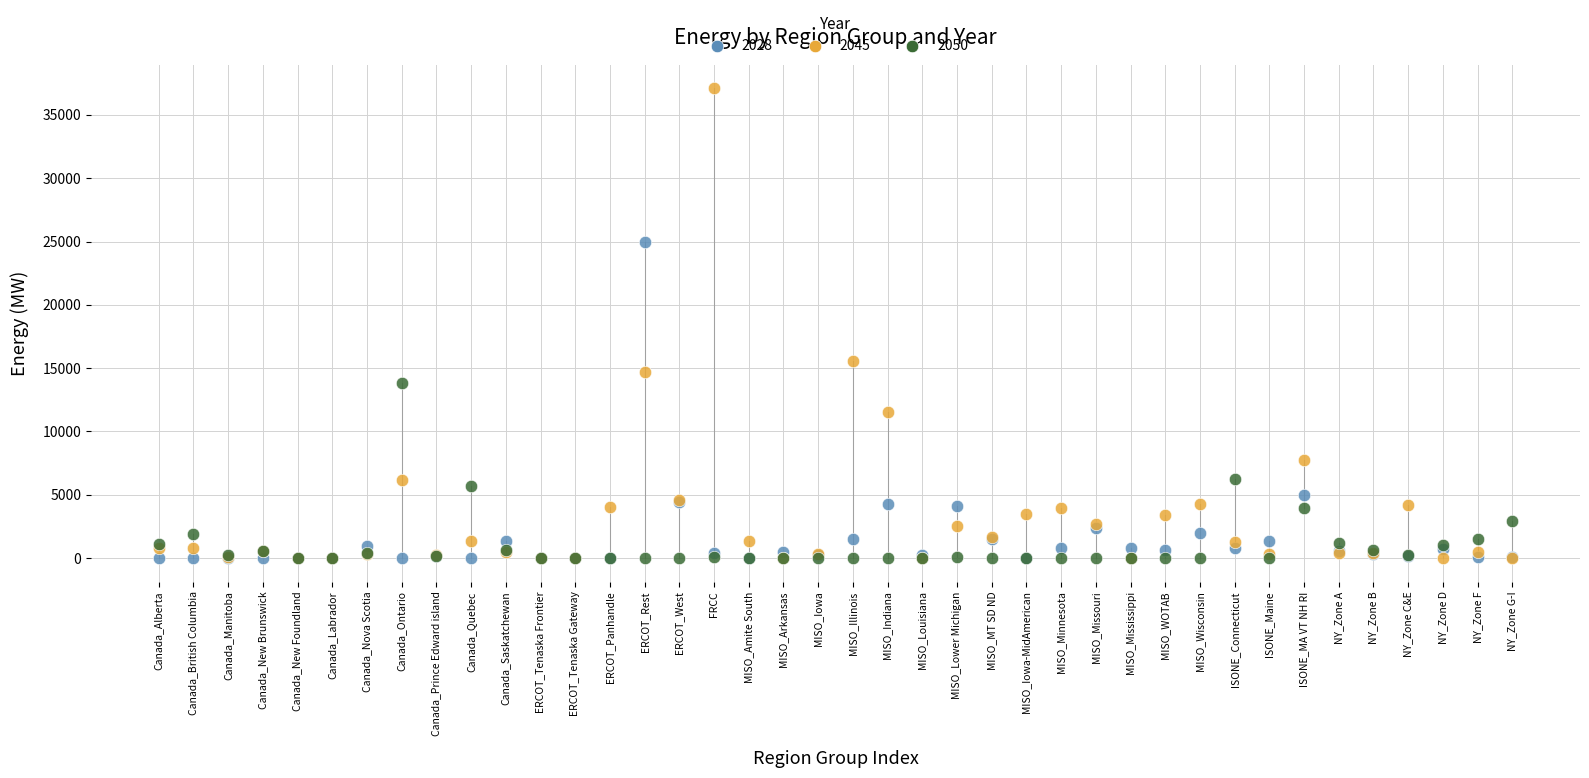

Across all series, what Y value is closest to 18545?

15596.7